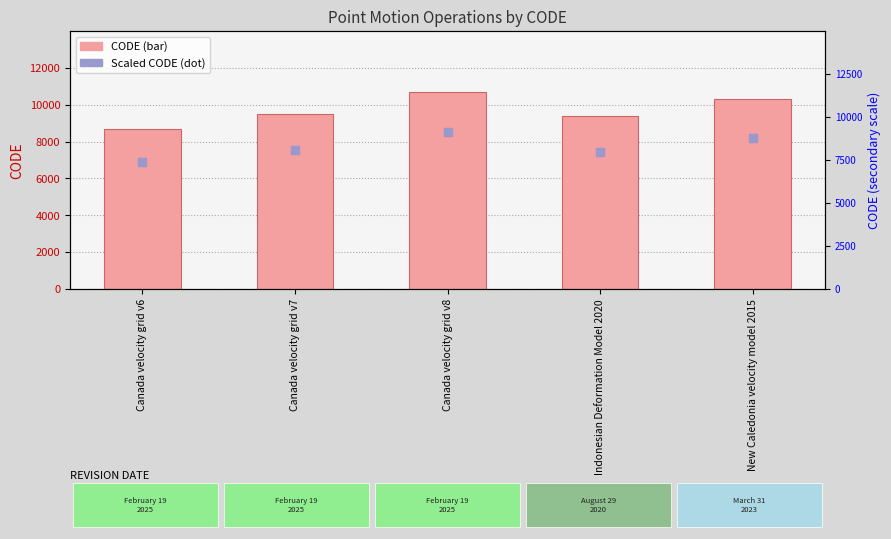

At how many categories does at least one series exceed 9695?

2